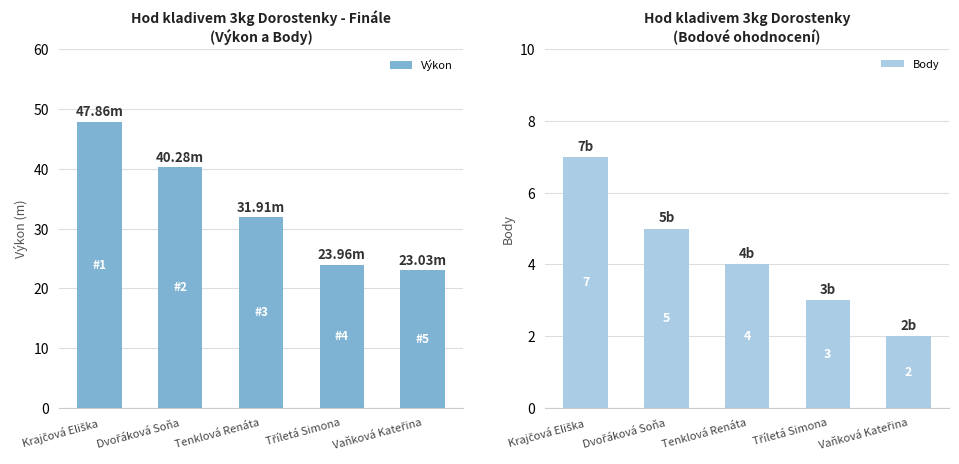

Which series has the largest total across all categories?

Výkon